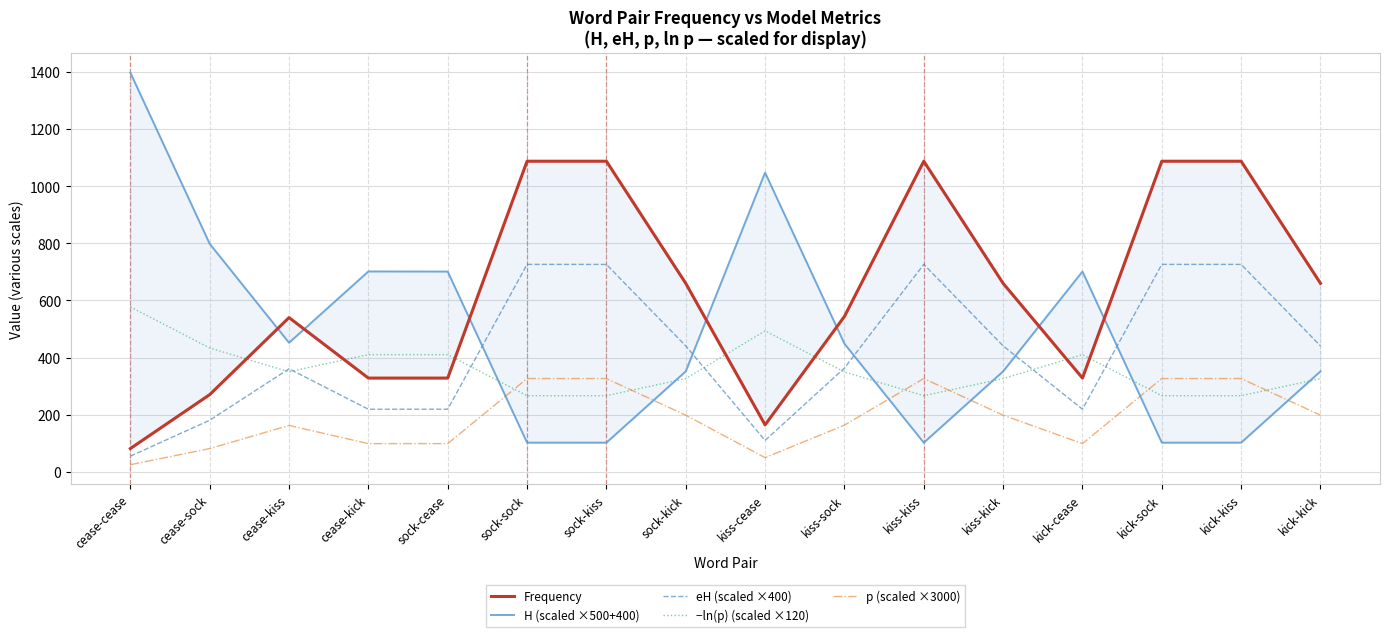

What is the spread (max minus min) of values at kiss-sock?

380.9